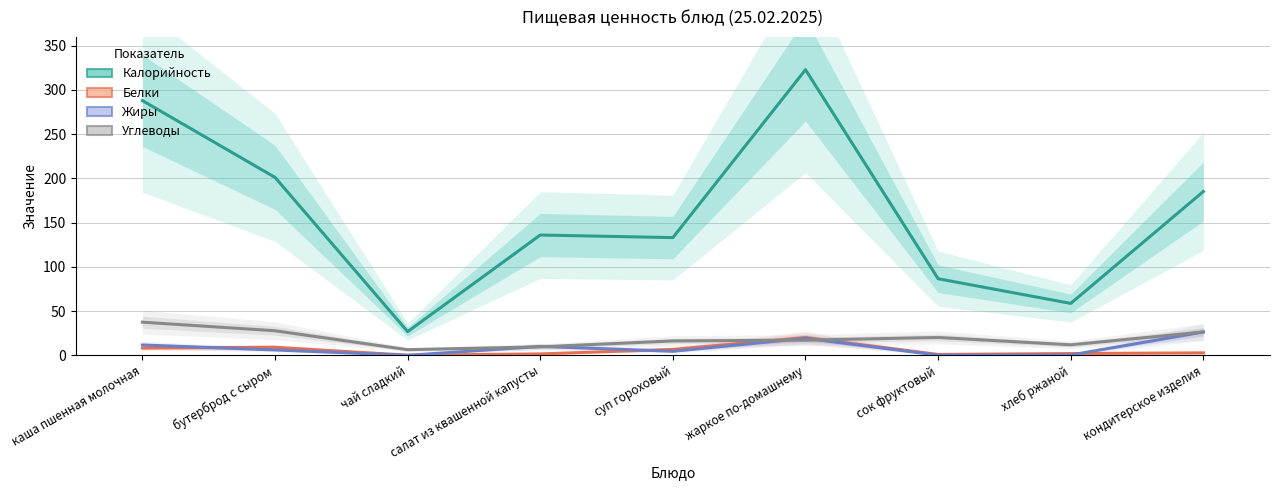

What value does the Белки series have at суп гороховый?

6.7